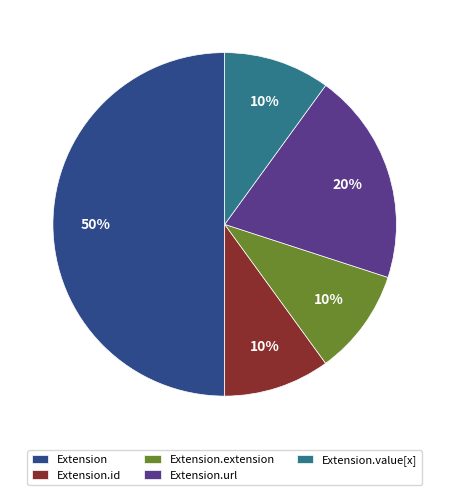

How many segments does this pie chart have?

5